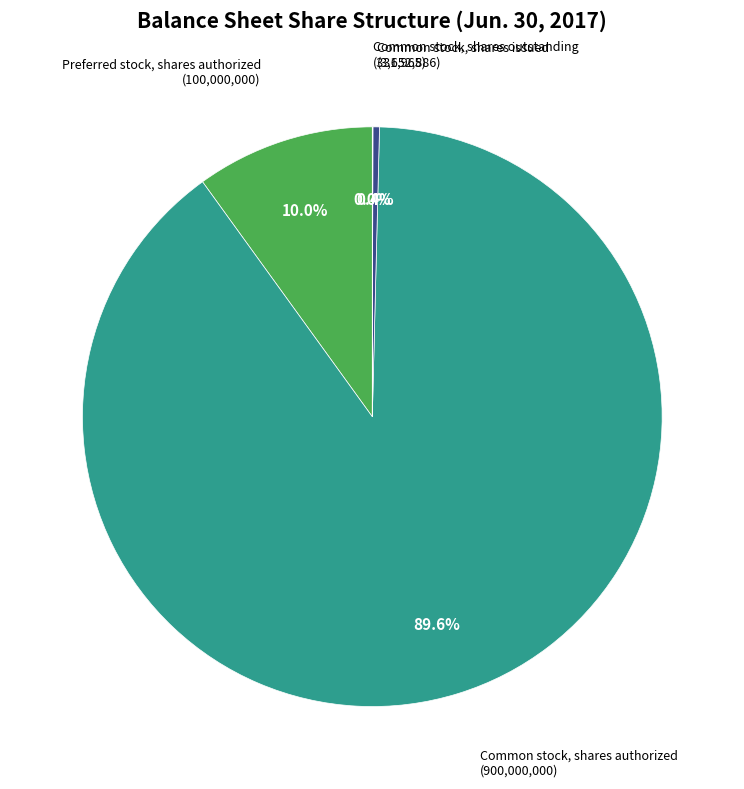

Which slice represents more than half of the pie?

Common stock, shares authorized